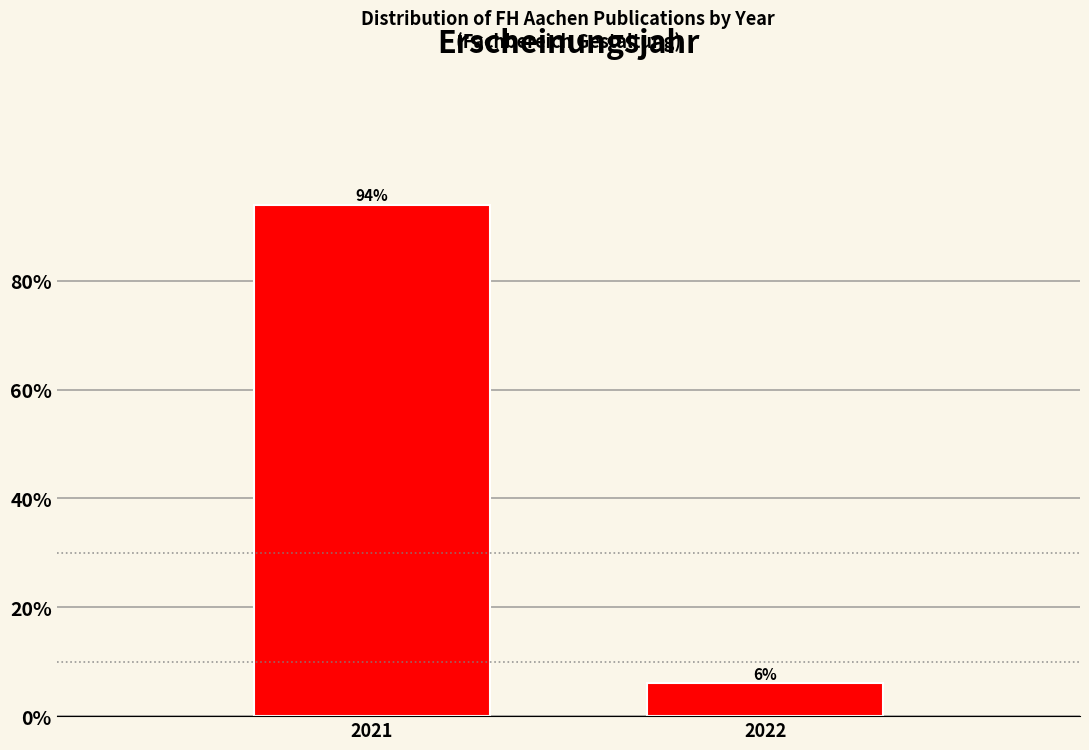

Reading left to right, list all the values displayed in this chart.

94	6